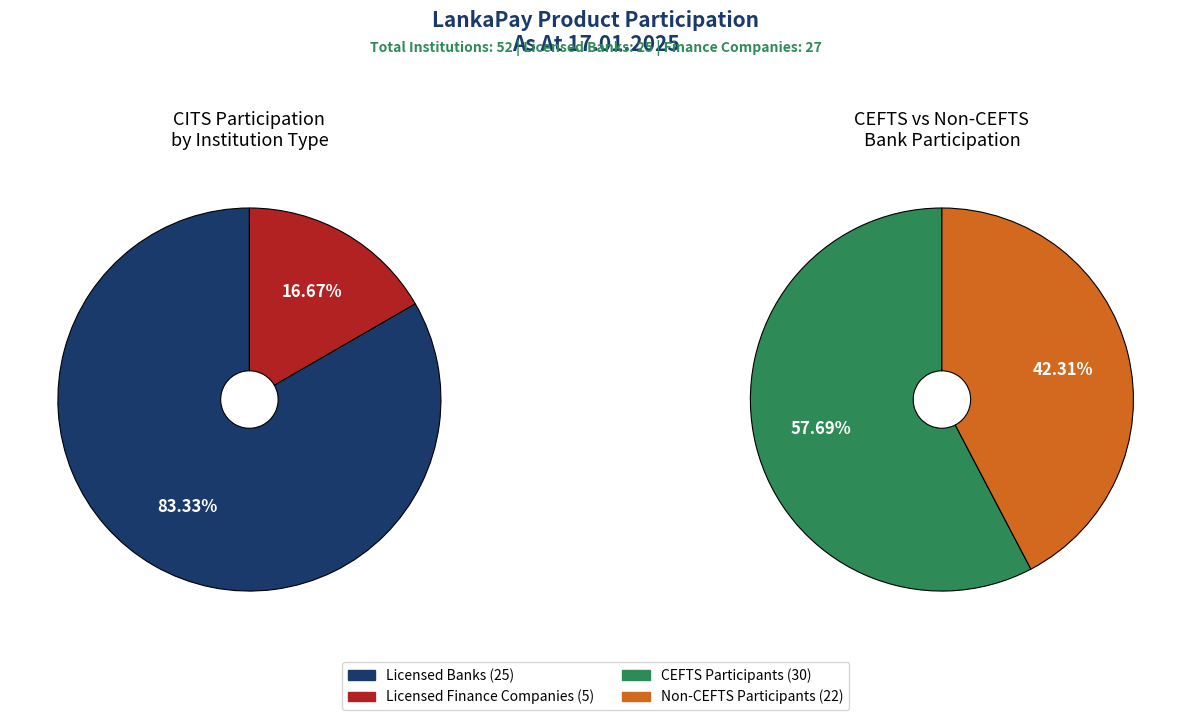

Is SLIPS the majority of the pie?

No